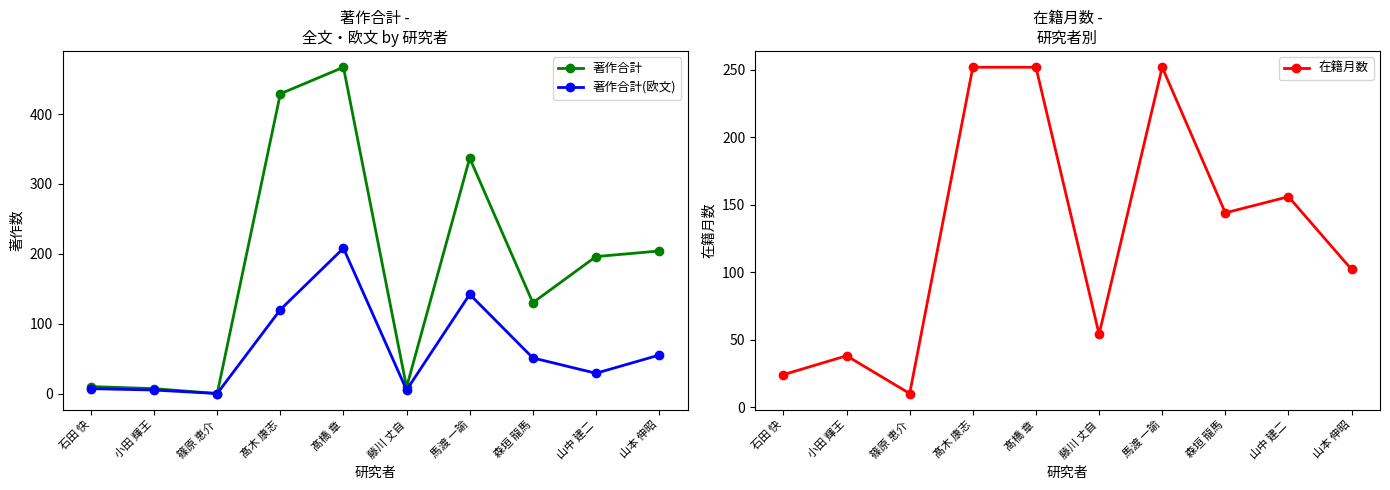

Is the value of 著作合計 at 髙橋 章 greater than the value of 著作合計(欧文) at 篠原 恵介?

Yes